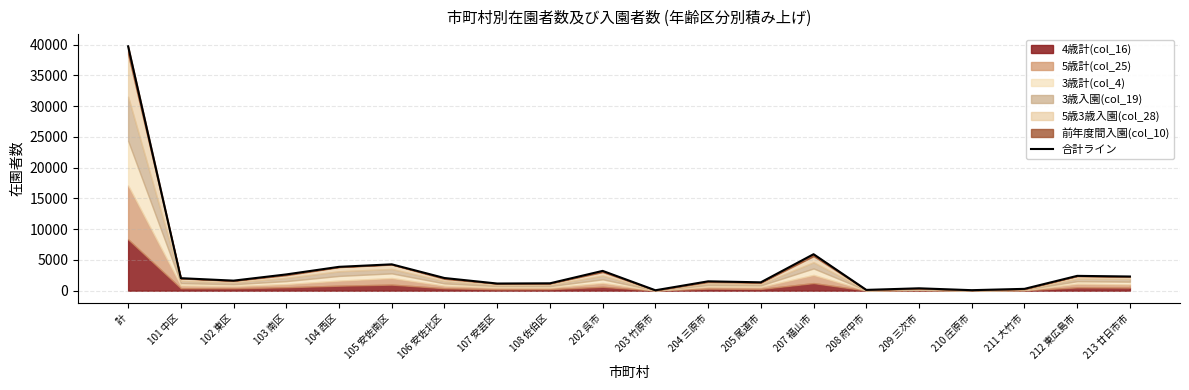

What is the value of the 12th point from the left?

1520